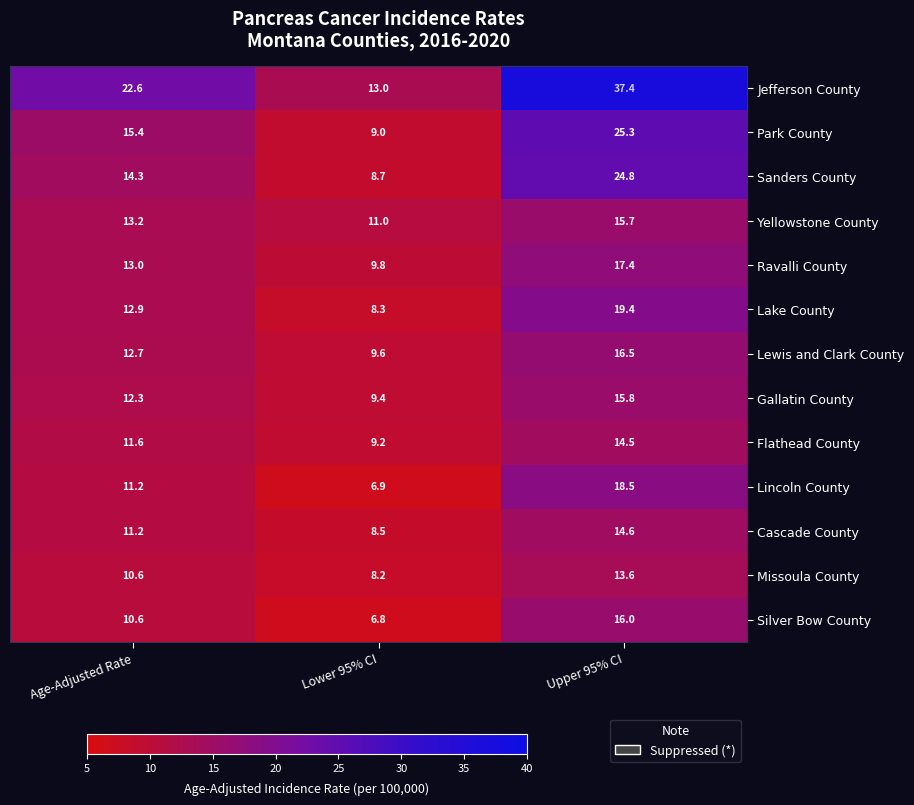

How many categories are shown in the chart?

3